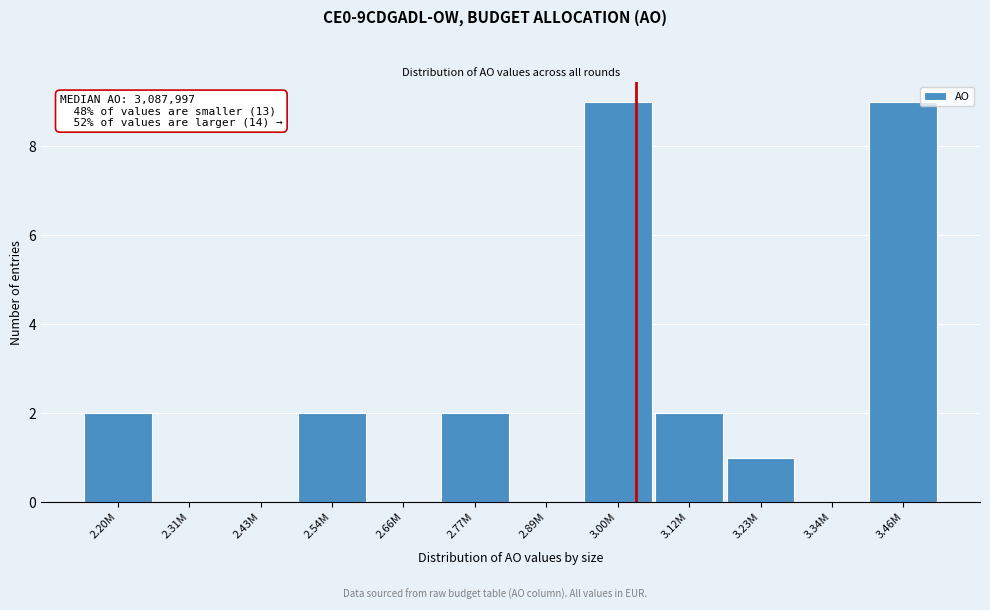

Reading left to right, transcribe all the data shown in this chart.

2.20M=2	2.31M=0	2.43M=0	2.54M=2	2.66M=0	2.77M=2	2.89M=0	3.00M=9	3.12M=2	3.23M=1	3.34M=0	3.46M=9